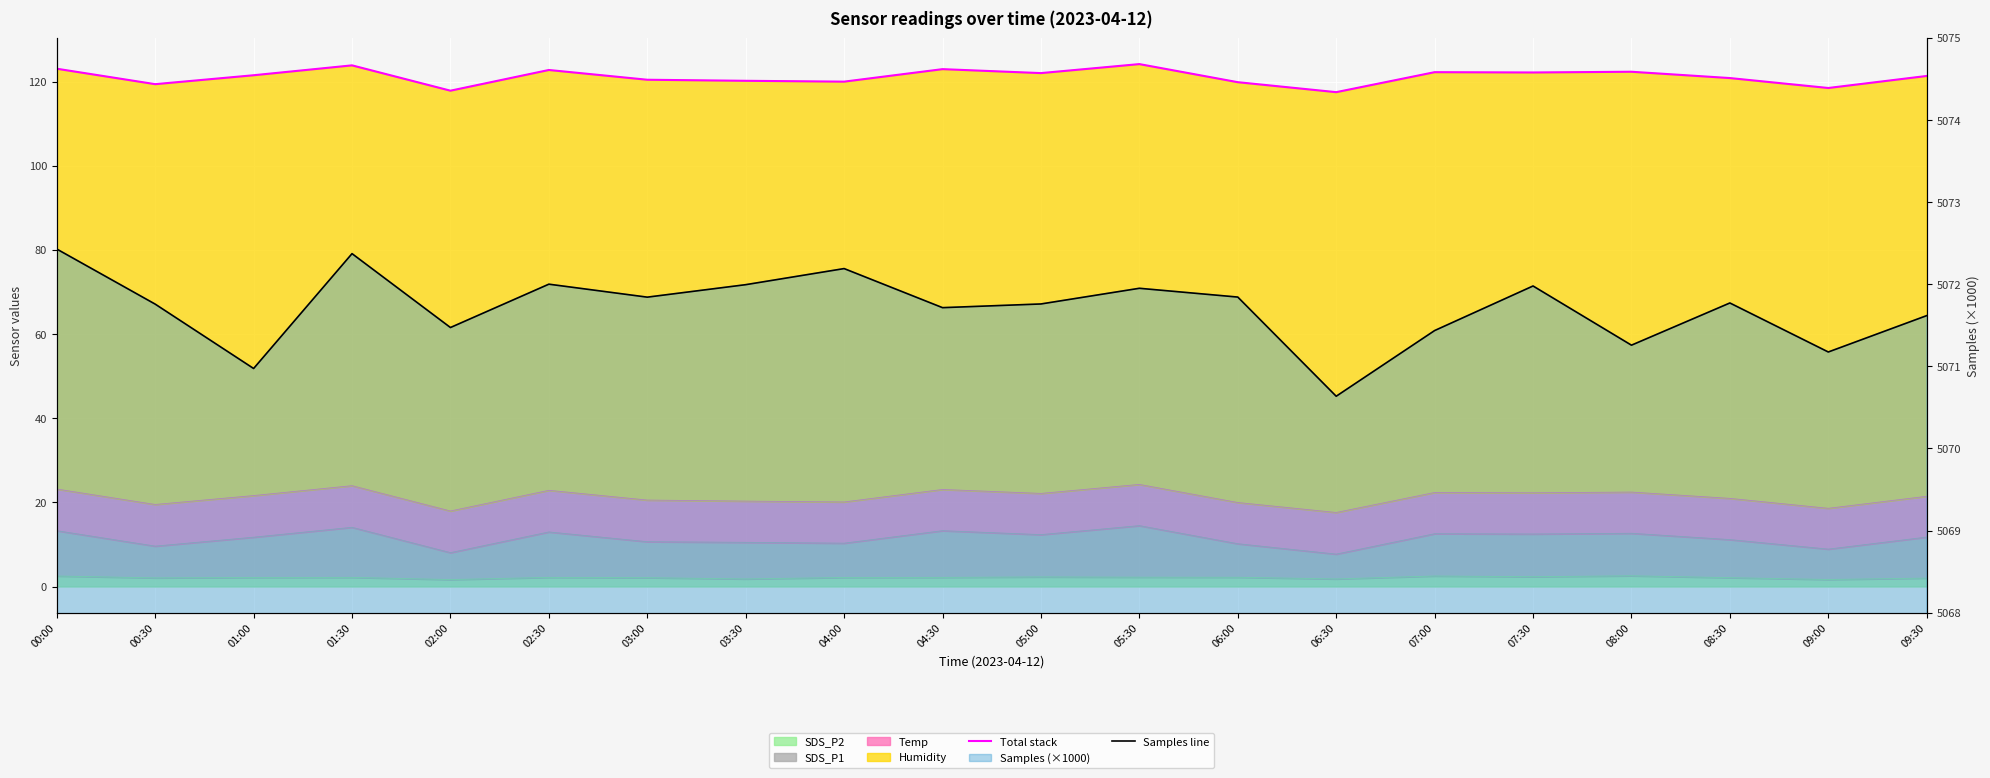

Reading left to right, transcribe all the data shown in this chart.

Total stack: 123.1	119.4	121.5	123.9	117.9	122.8	120.5	120.2	120.0	123.0	122.0	124.2	119.9	117.5	122.2	122.2	122.4	120.9	118.5	121.4
Samples line: 5072.4	5071.8	5071.0	5072.4	5071.5	5072.0	5071.8	5072.0	5072.2	5071.7	5071.8	5072.0	5071.8	5070.6	5071.4	5072.0	5071.3	5071.8	5071.2	5071.6